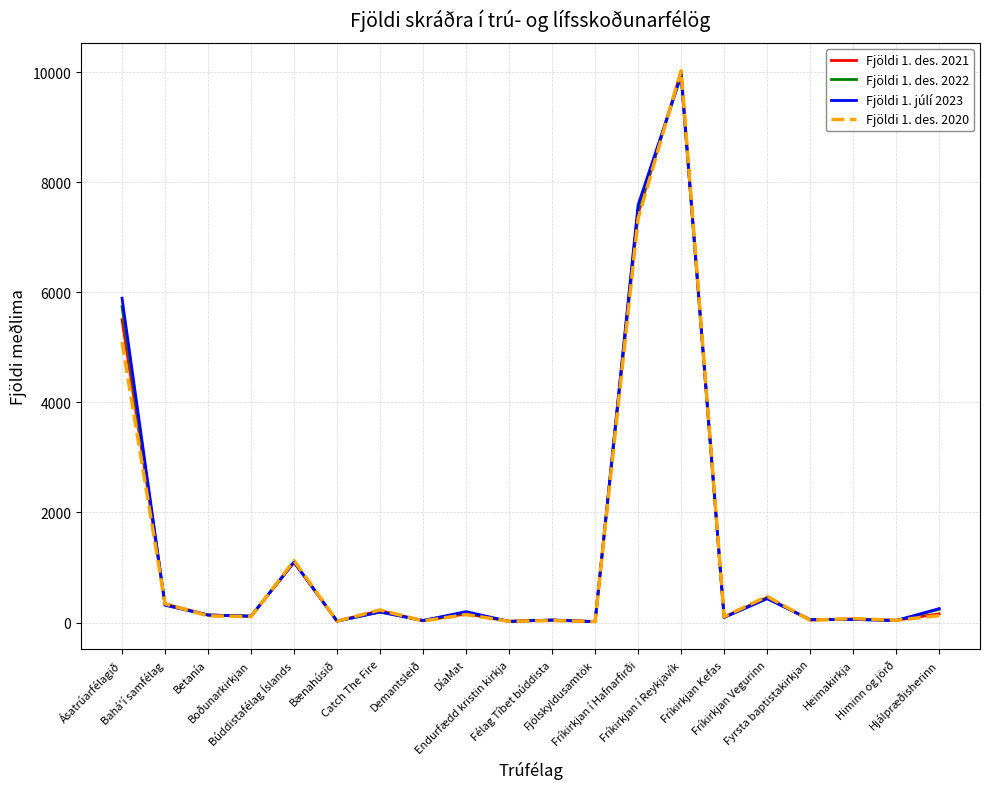

At how many categories does at least one series exceed 9760?

1